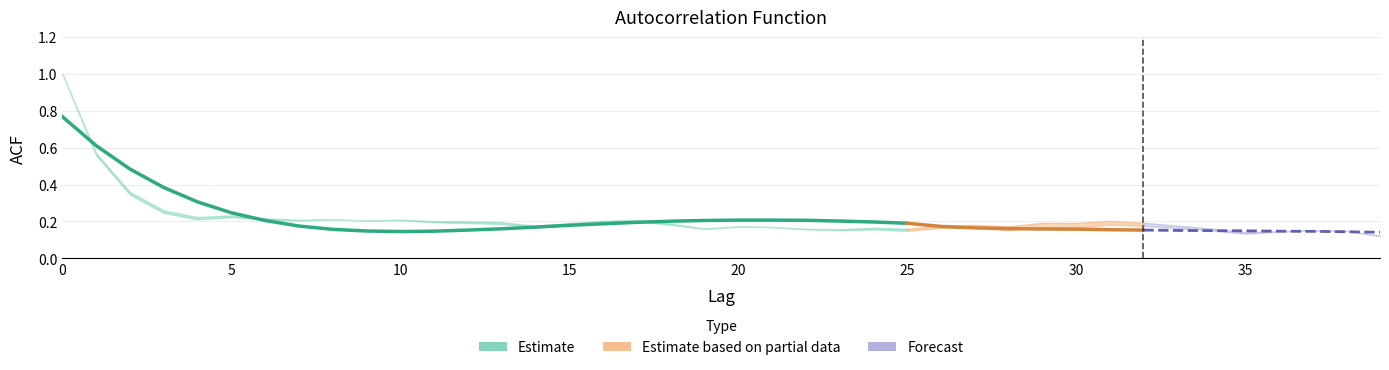

What is the maximum value shown in the chart?

1.0